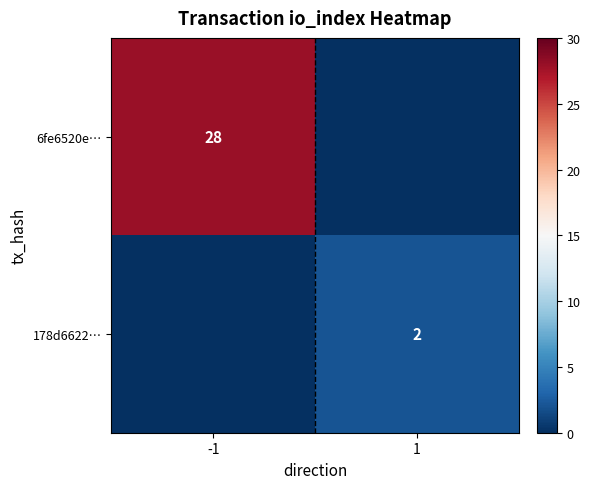

Is it true that 6fe6520e… equals 28 at -1?

True